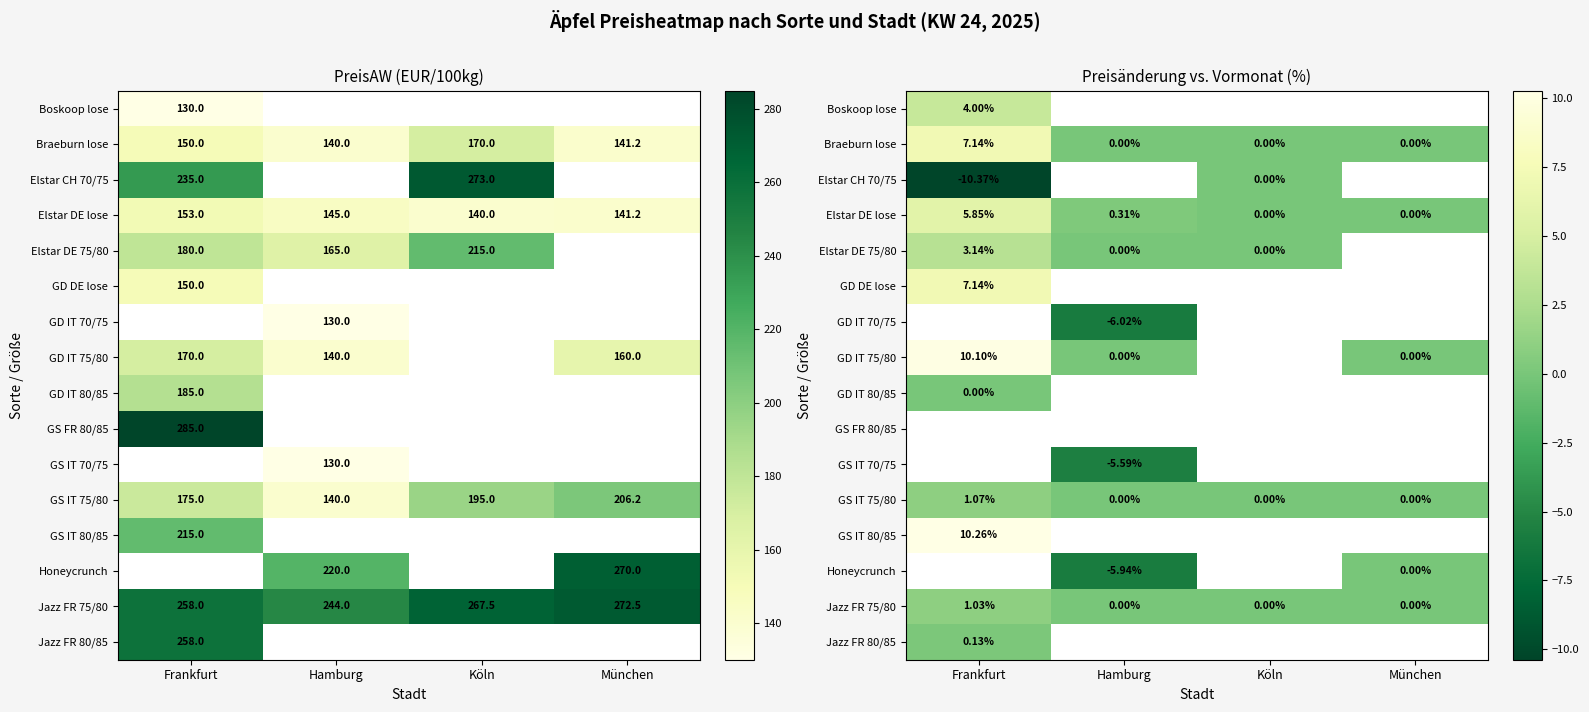

How many series are shown in this chart?

16